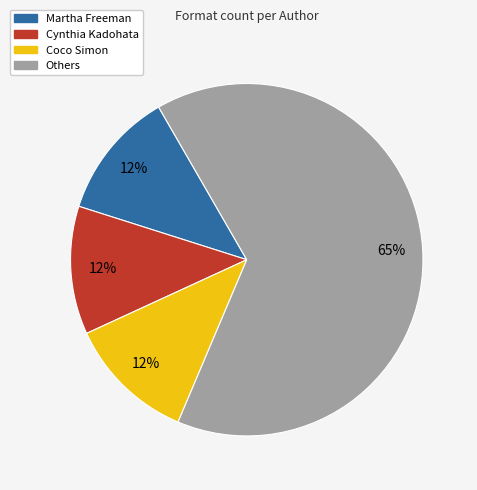

To the nearest percent, what is the average slice percentage?

25%